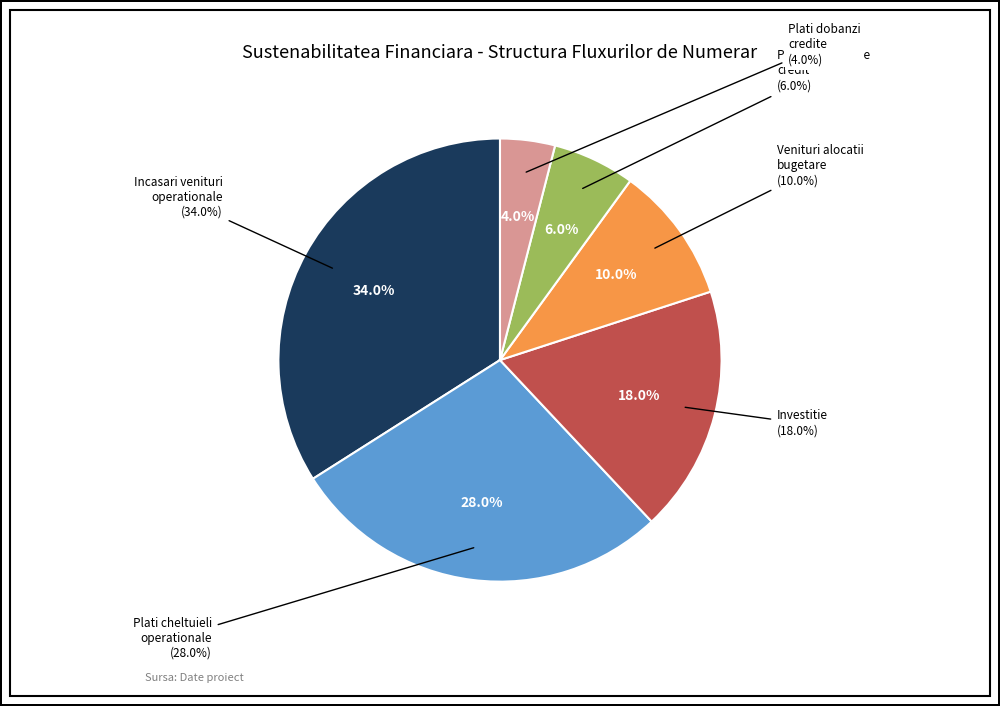

Do Incasari aferente veniturilor operationale and Investitie together represent more than half of the pie?

Yes